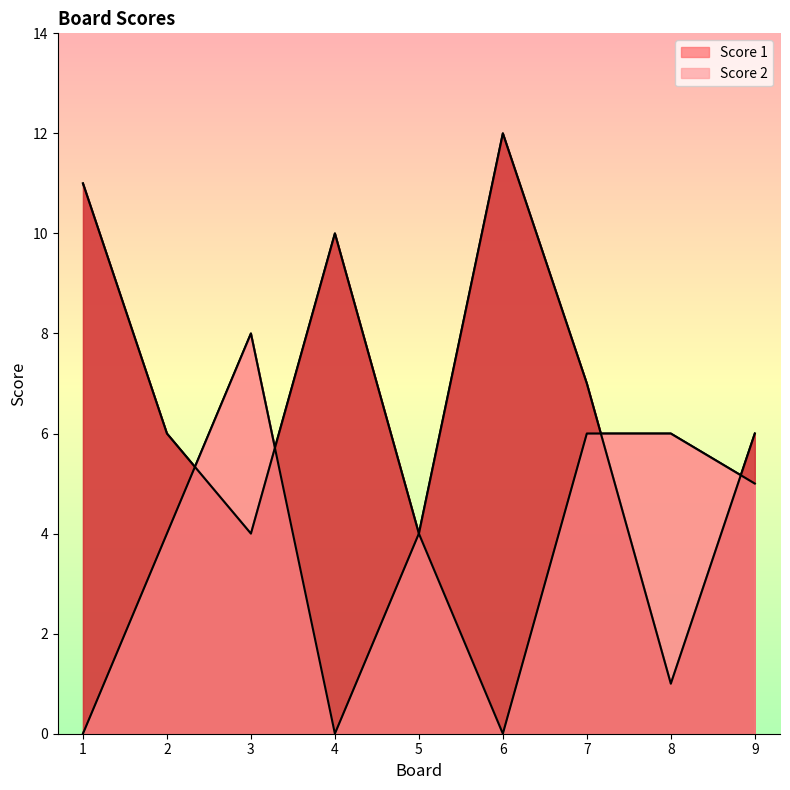

Rank the series by their maximum value, from lowest to highest.

Score 2, Score 1